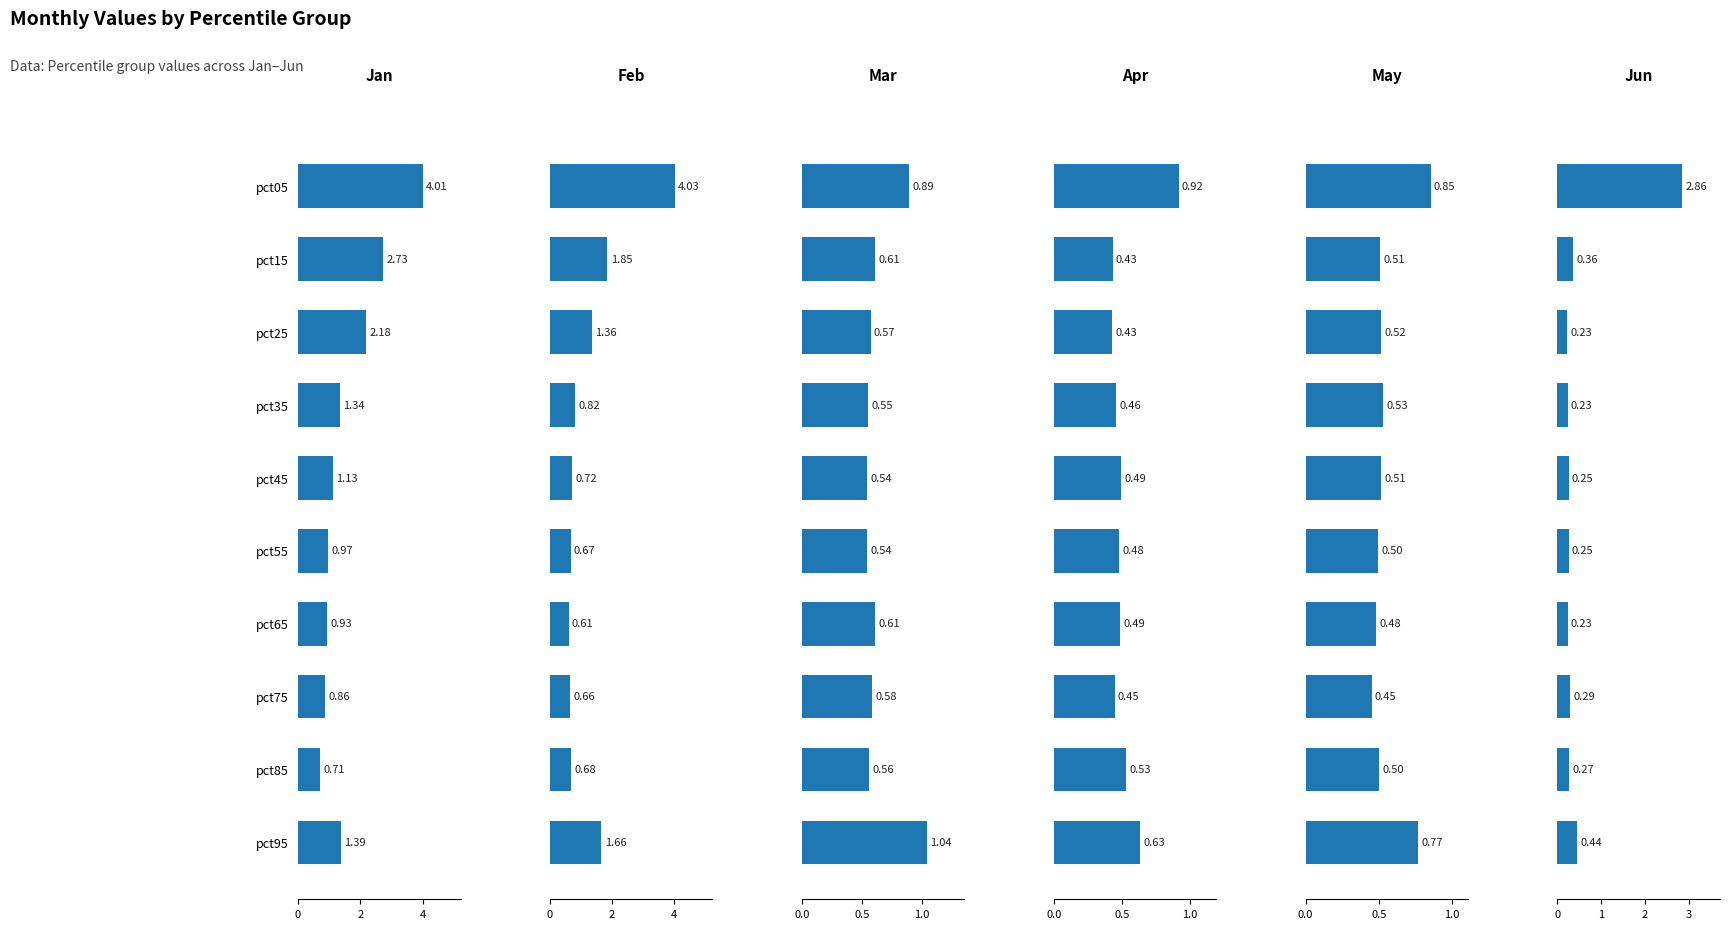

List the series in order of their peak value, lowest first.

May, Apr, Mar, Jun, Jan, Feb